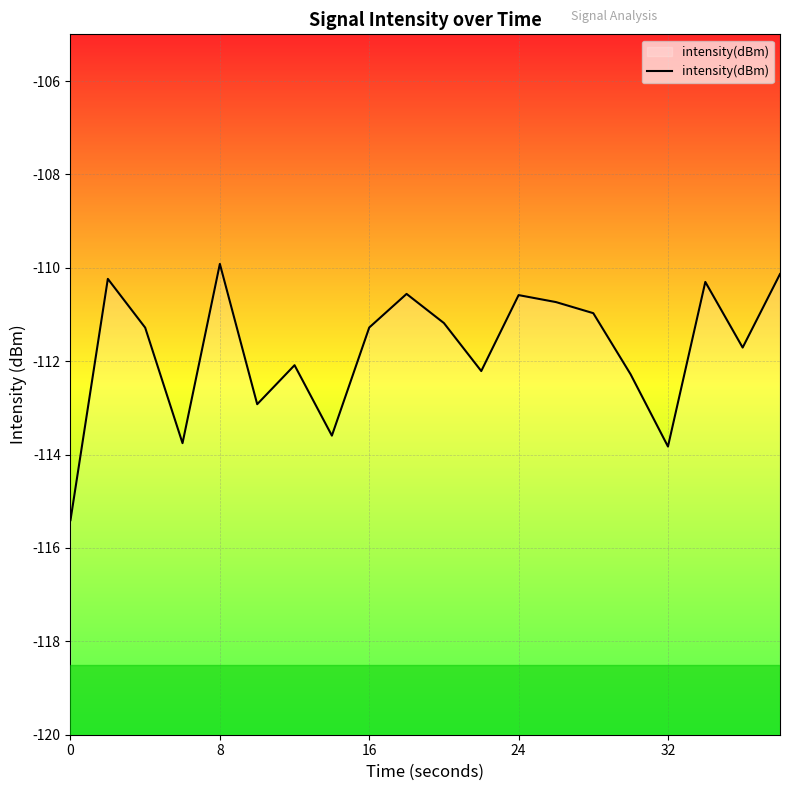

How many interior local valleys (lower than both neighbors) does the data have?

6